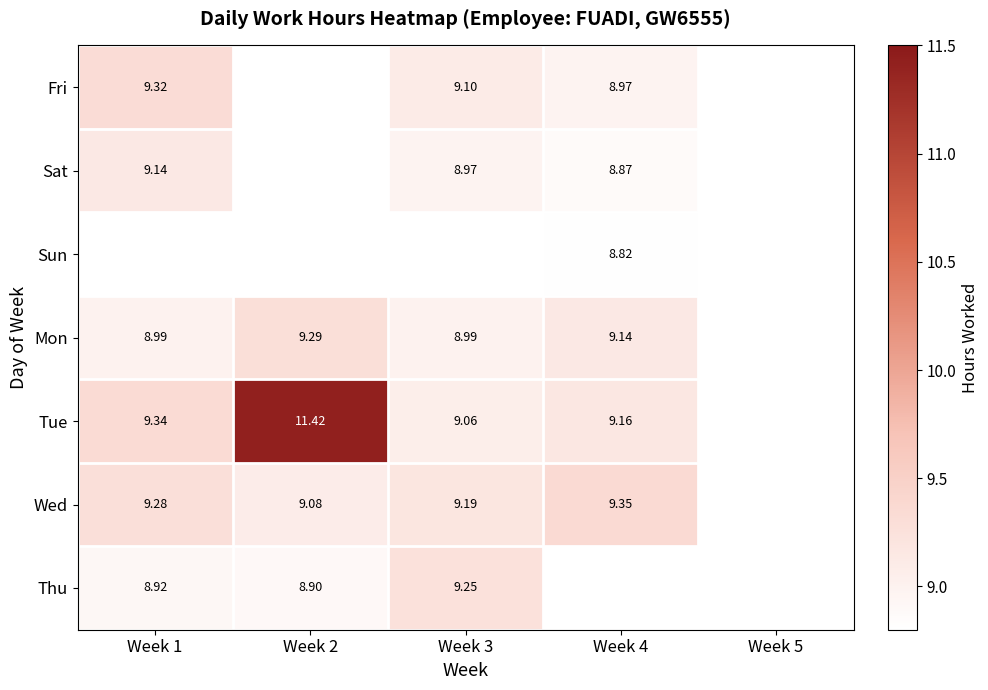

Between Week 3 and Week 5, which is larger?

Week 3